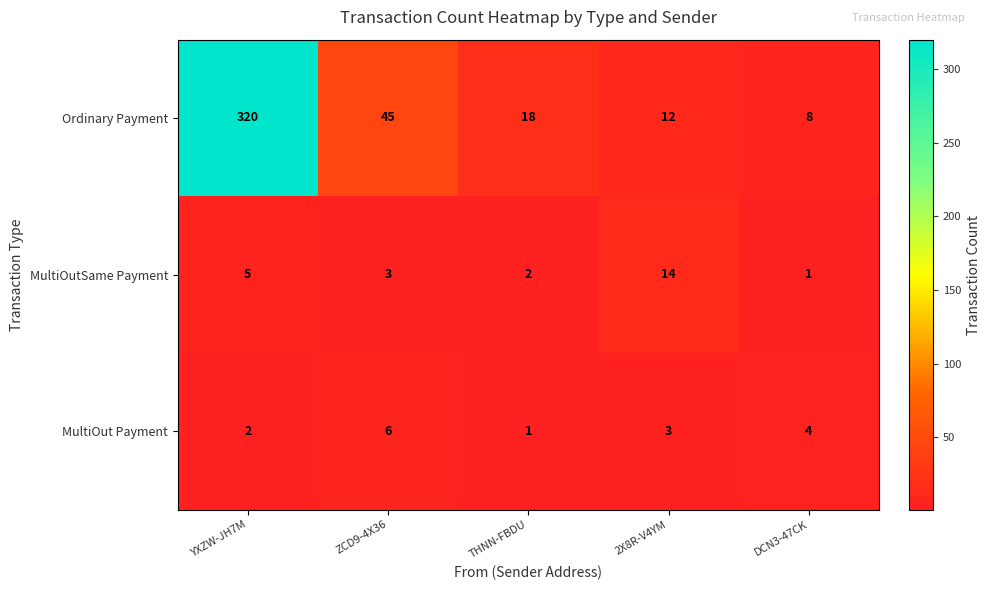

What is the sum of all MultiOut Payment values?

16